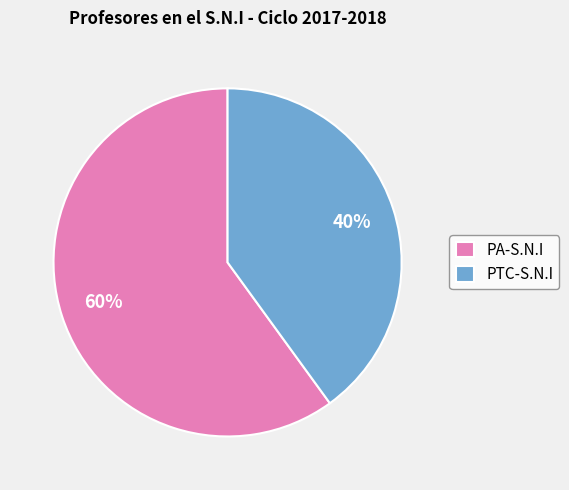

Which slice represents more than half of the pie?

PA-S.N.I